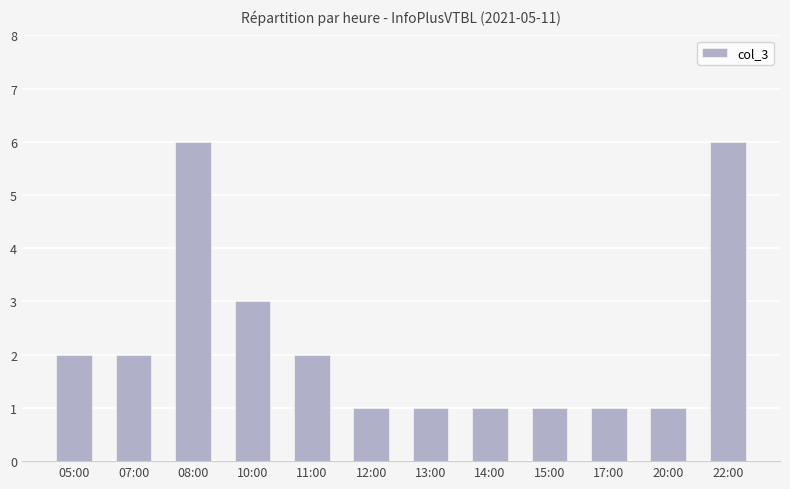

What position from the left is 10:00?

4